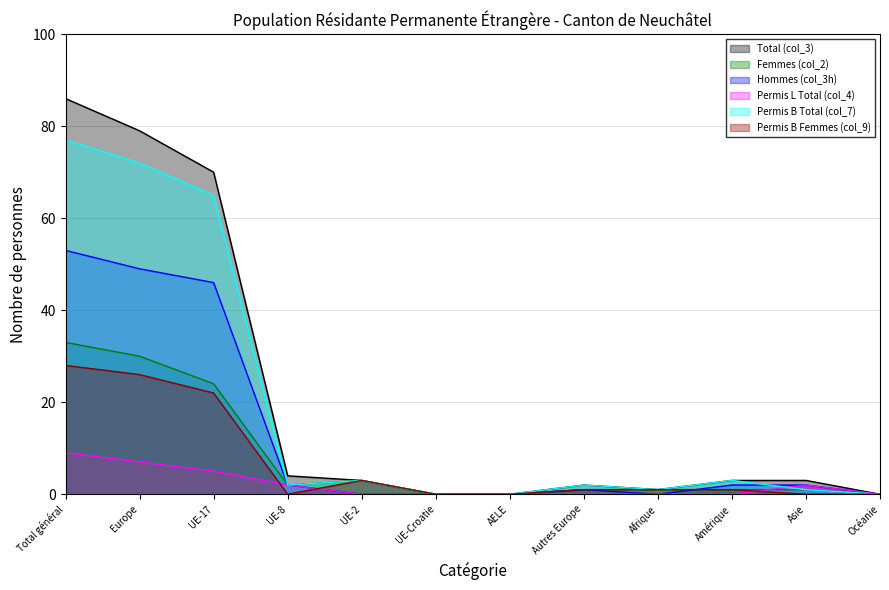

True or false: Permis B Femmes (col_9) and Total (col_3) cross at least once.

False